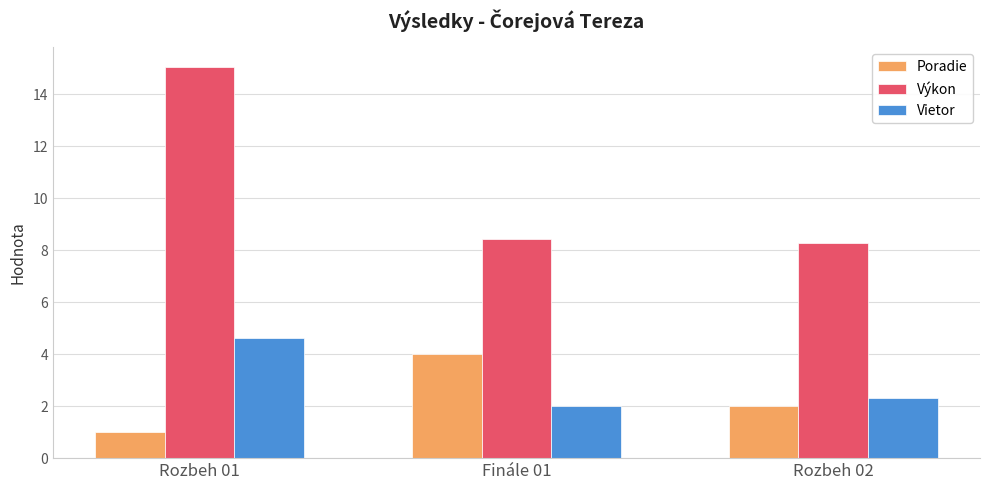

The value of Vietor at Rozbeh 02 is 2.3. True or false?

True